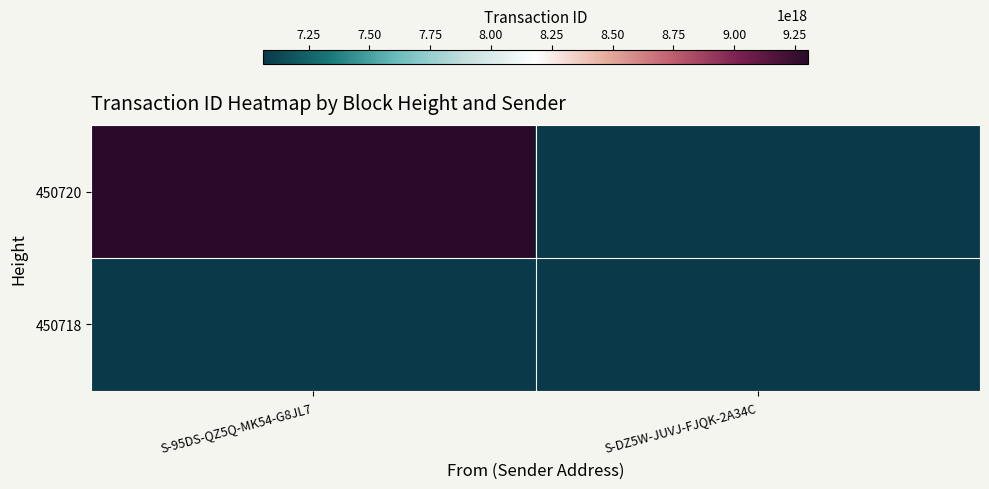

Which series has the largest total across all categories?

450720